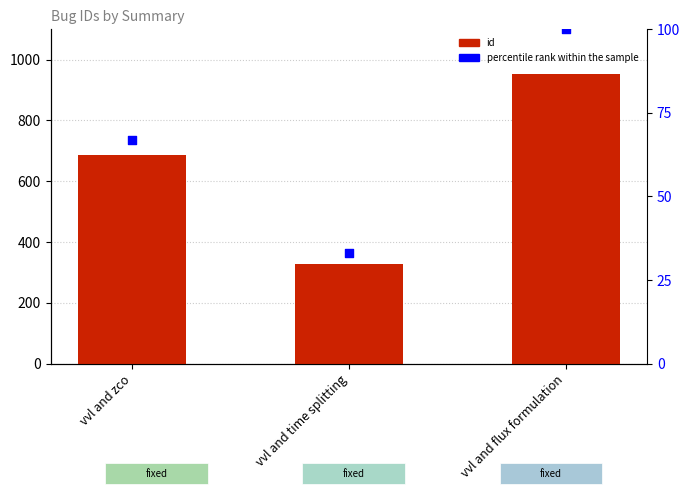

At which category is the sum across all series the highest?

vvl and flux formulation